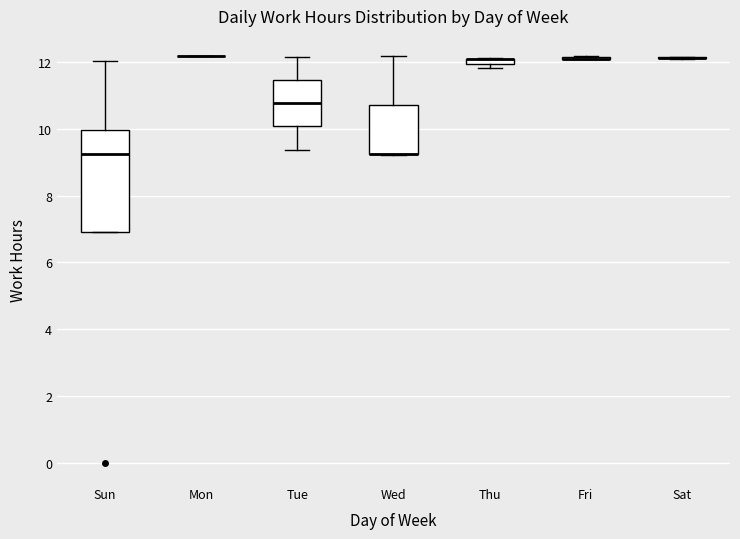

Comparing the boxes themselves (not the whiskers), which one is the tallest?

Sun